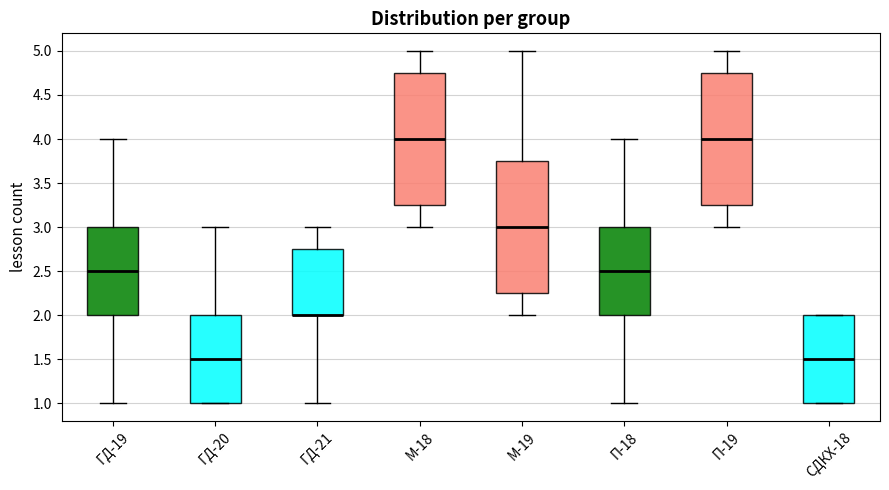

Where is the upper edge of the box for СДКХ-18 on the y-axis? The values are not printed on the chart, so give them approximately, as read against the axis.

2.00